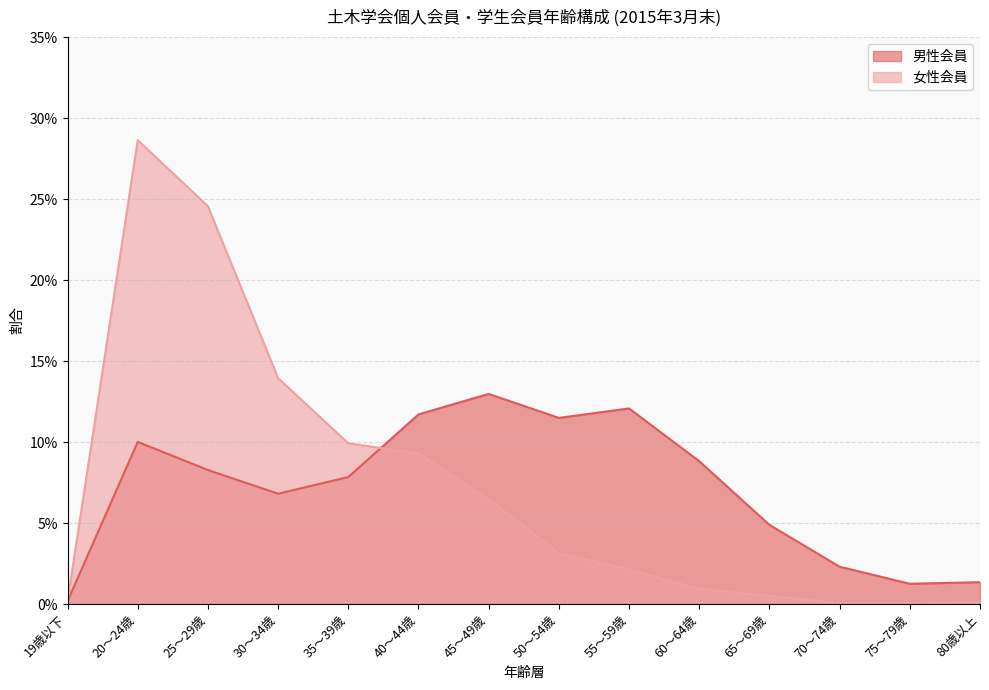

The value of 男性会員 at 20〜24歳 is 0.1. True or false?

True